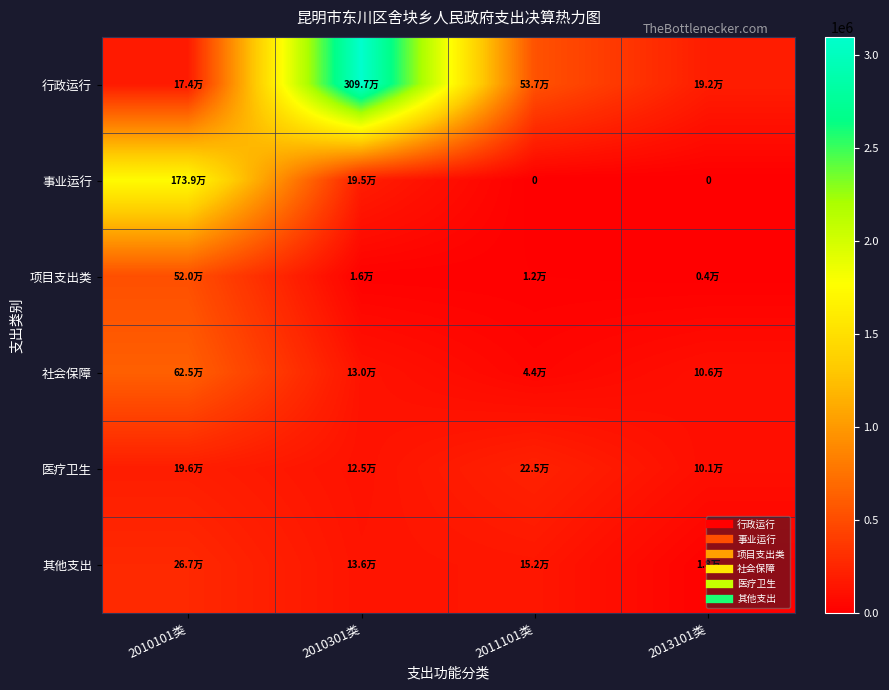

What is the difference between the maximum and minimum values in the 社会保障 series?

581278.2